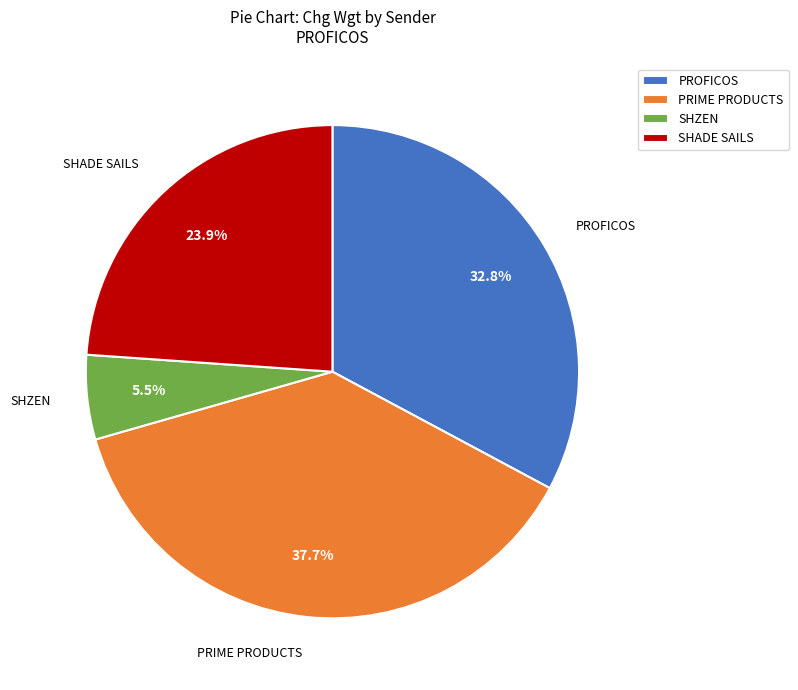

Rank the categories by value from highest to lowest.

PRIME PRODUCTS, PROFICOS, SHADE SAILS, SHZEN